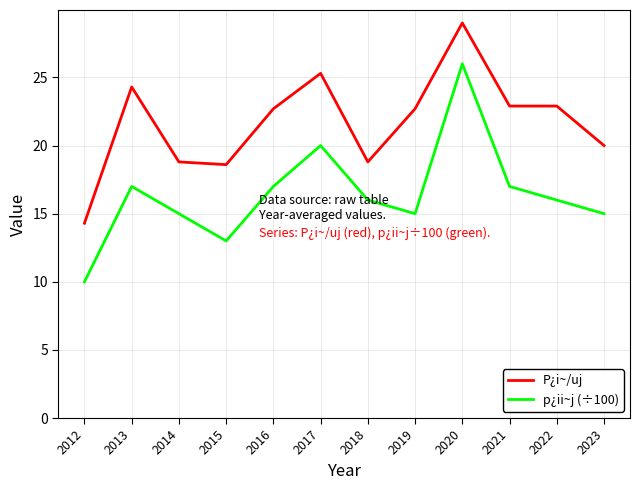

What are all the series names shown in the legend?

P¿i~/uj, p¿ii~j (÷100)